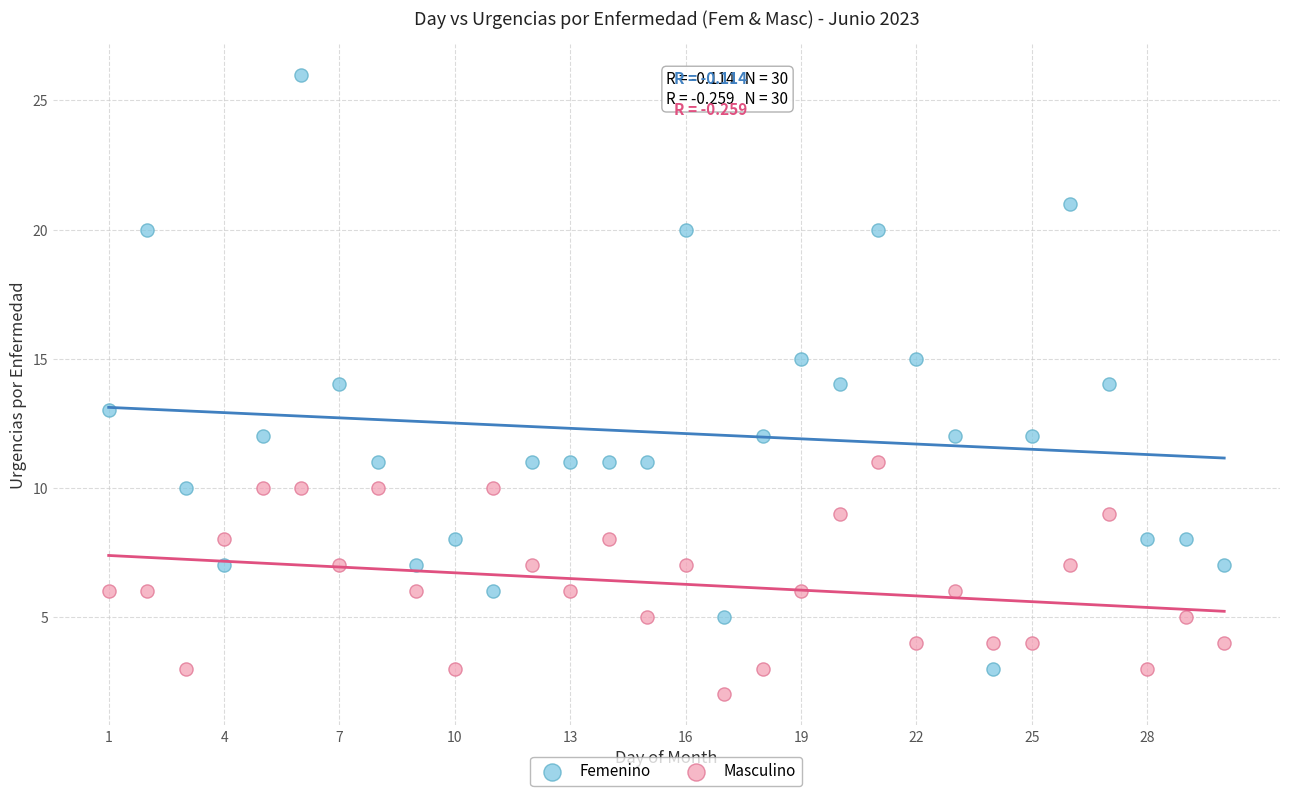

Which series contains the highest Y value?

Femenino